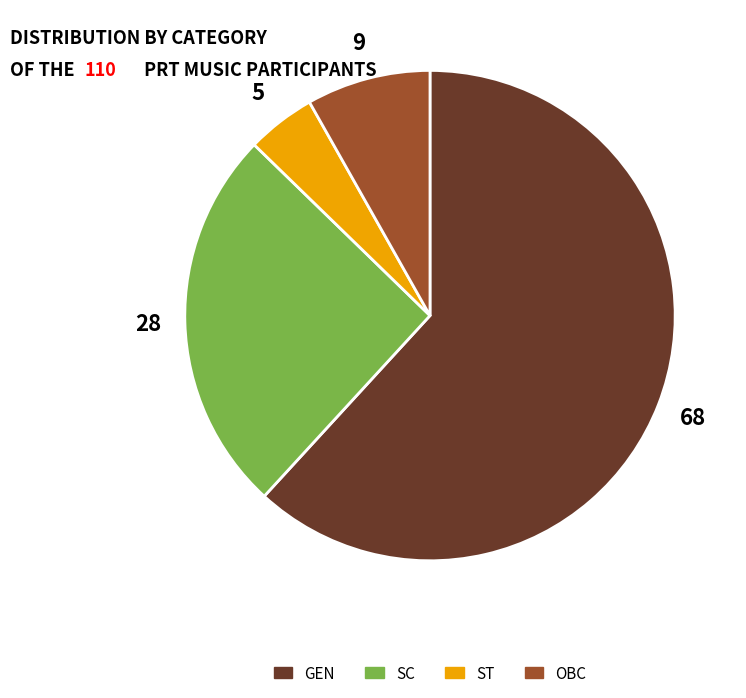

Rank the categories by value from lowest to highest.

ST, OBC, SC, GEN